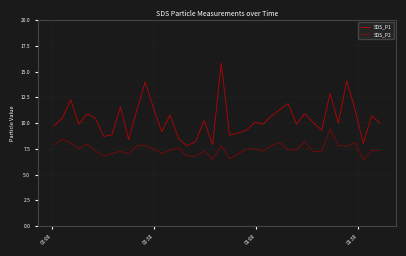

Does the chart have visible grid lines?

Yes